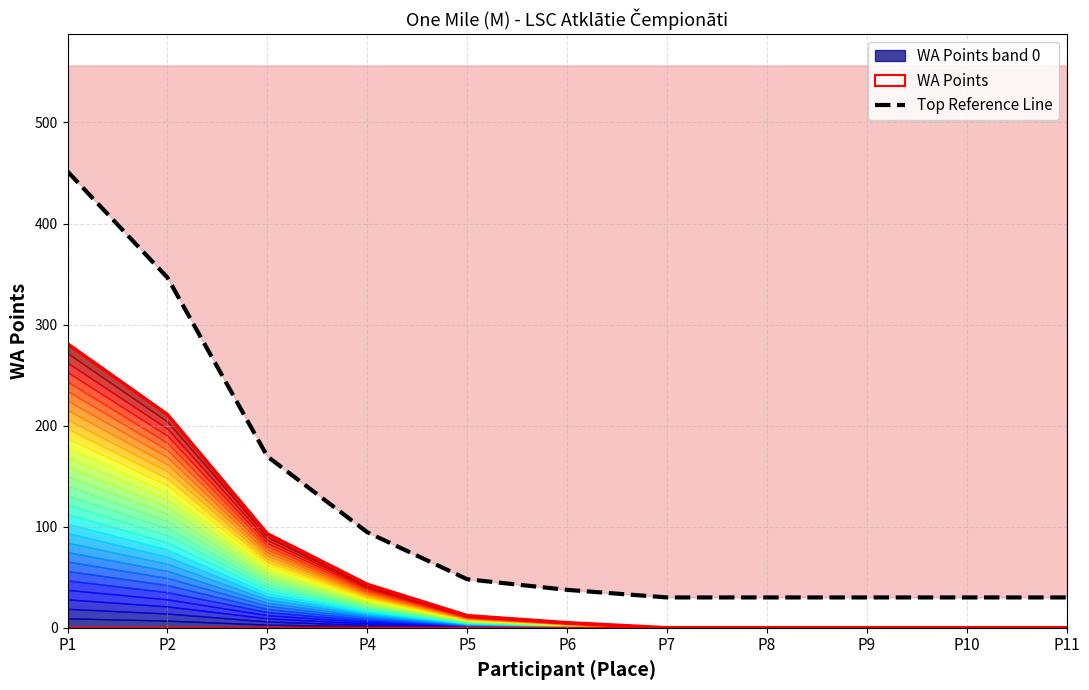

Is it true that the value at P10 is 30.0?

True